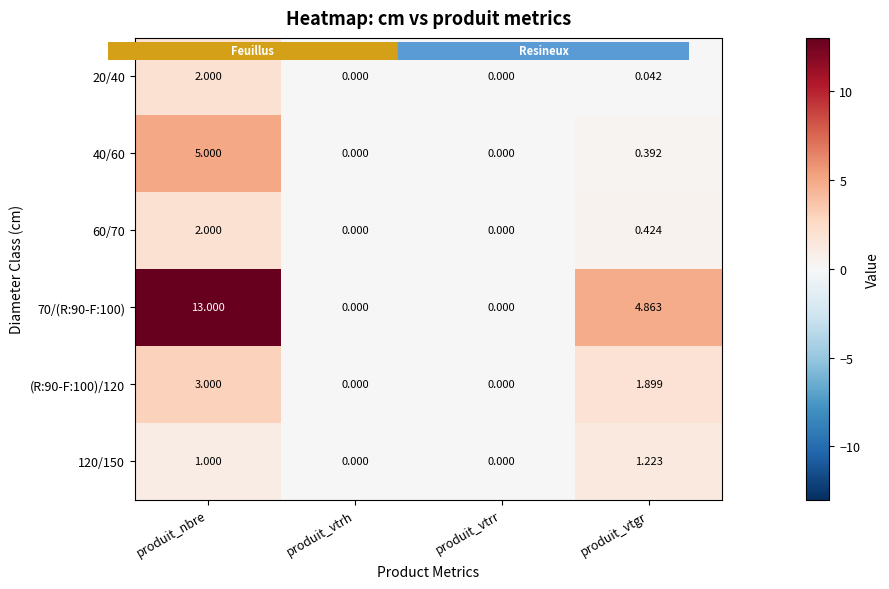

How many values in 60/70 are above zero?

2